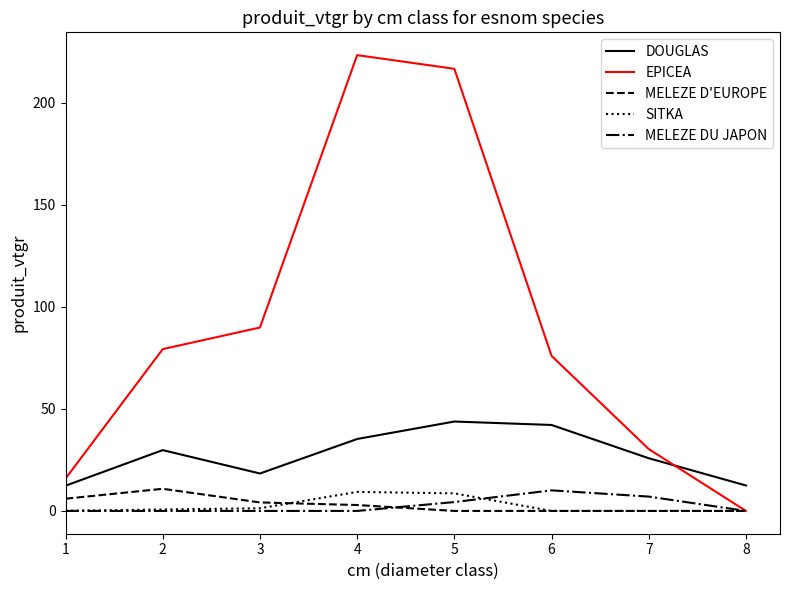

What is the difference between the highest and lowest values at 7?

30.3